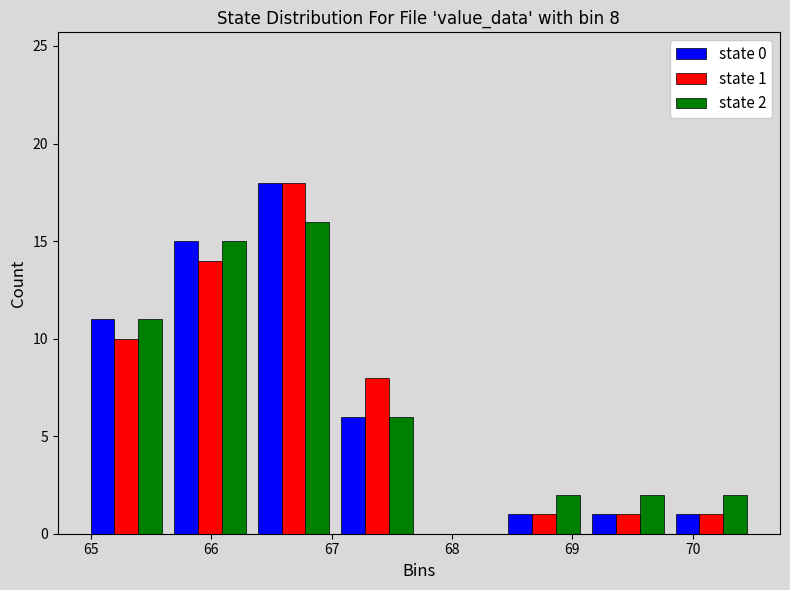

In the state 0 series, which range on the x-axis has the tallest bar?

66.3 to 67.0